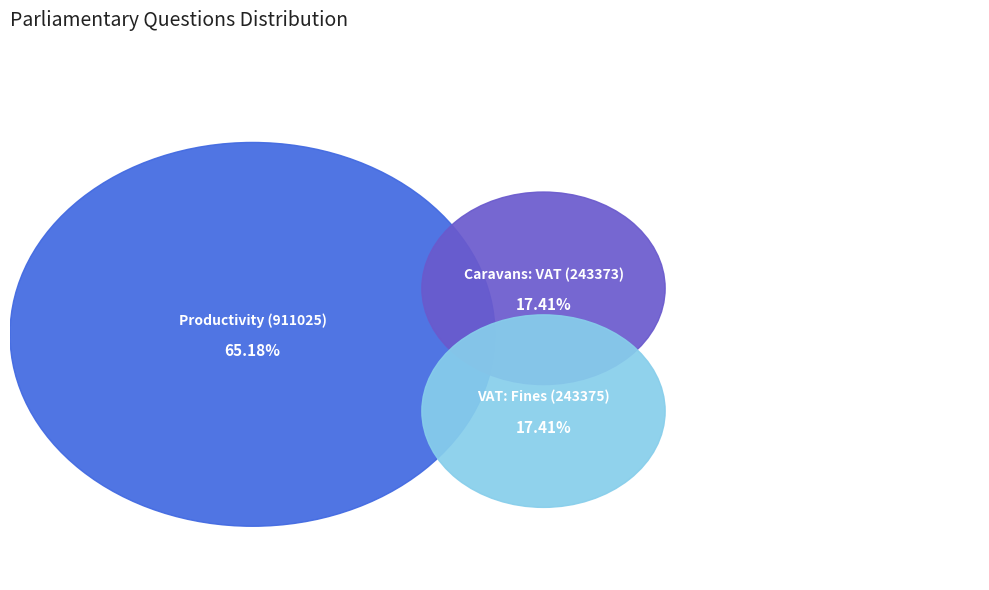

What is the smallest slice in the pie chart?

Caravans: VAT (243373)